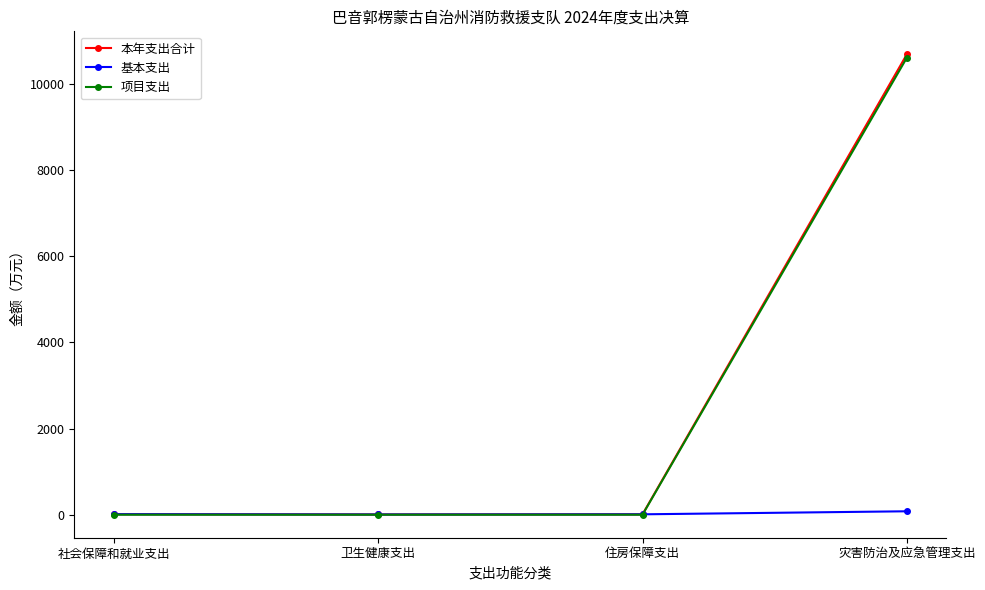

The 项目支出 series shows 10606.5 at 灾害防治及应急管理支出. True or false?

True